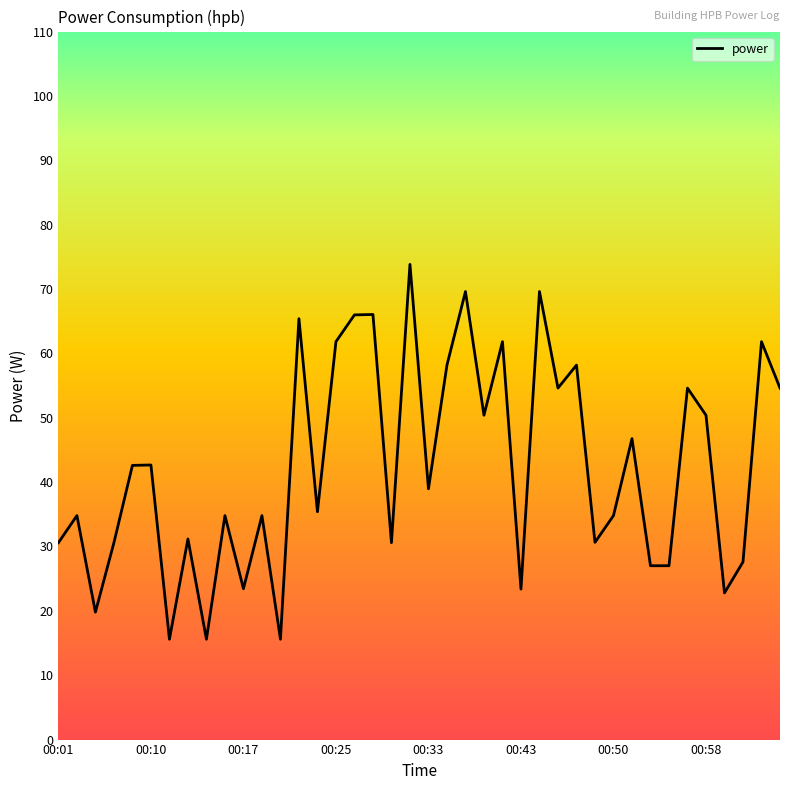

What is the maximum value shown in the chart?

73.8